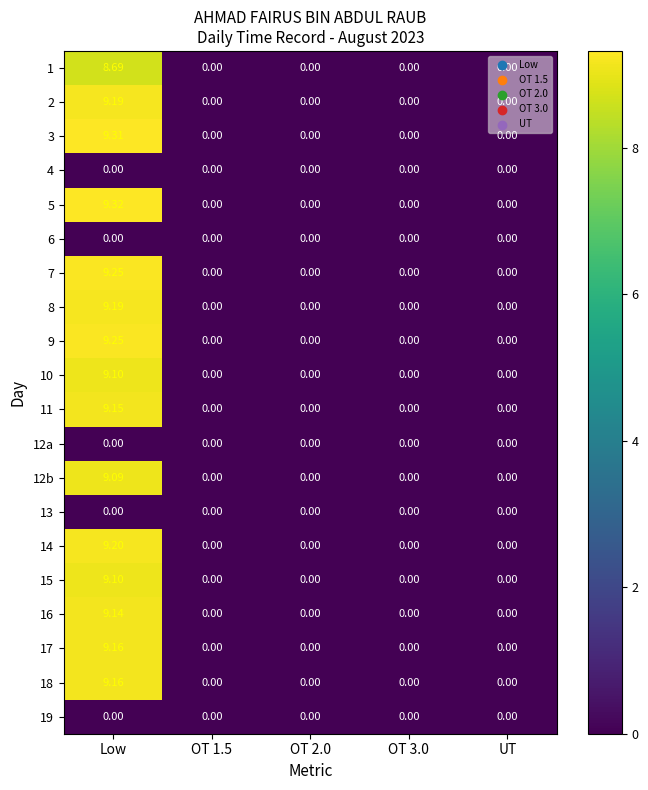

Which category has the highest value in the 5 series?

Low